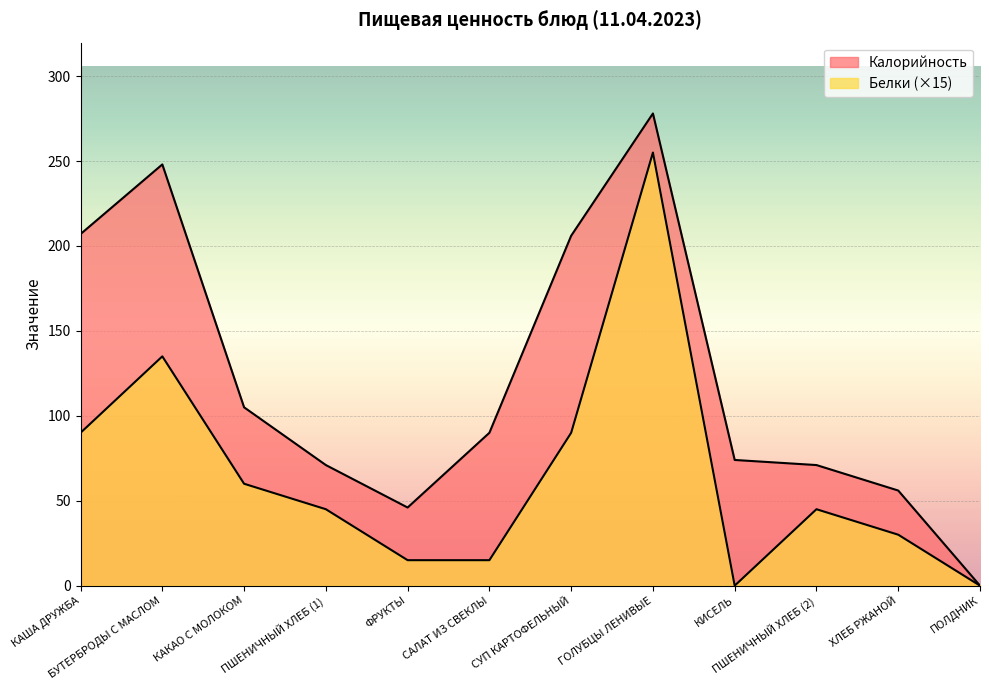

Where is the first local maximum for Белки?

БУТЕРБРОДЫ С МАСЛОМ